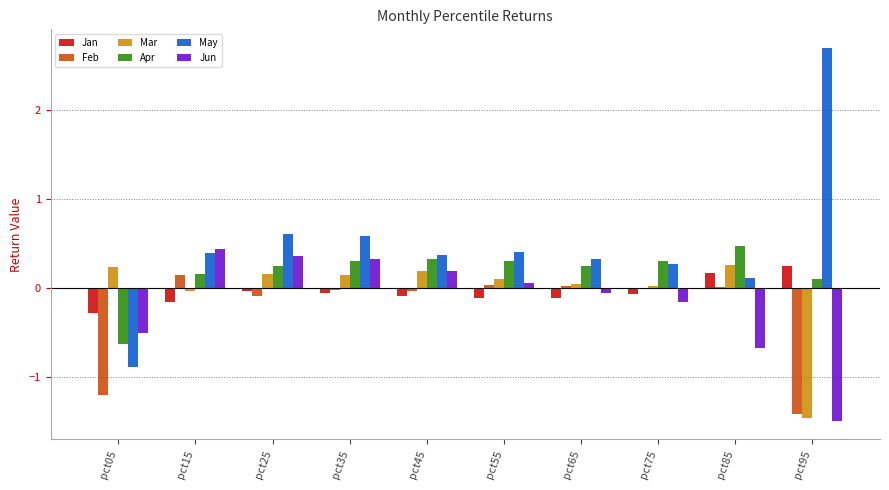

How many data points in Jun are above 0?

5